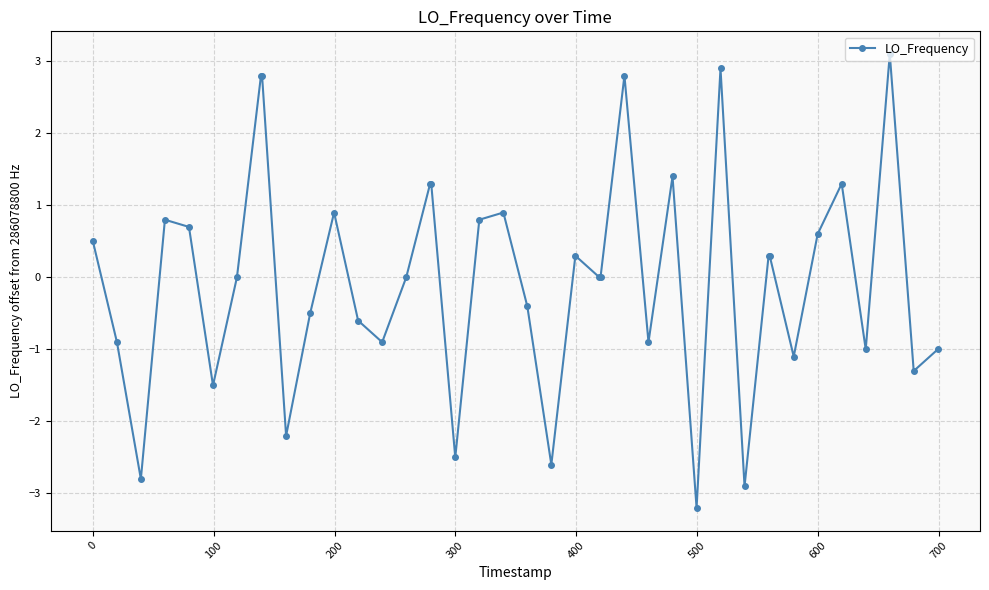

What is the value of the 35th point from the left?

0.6